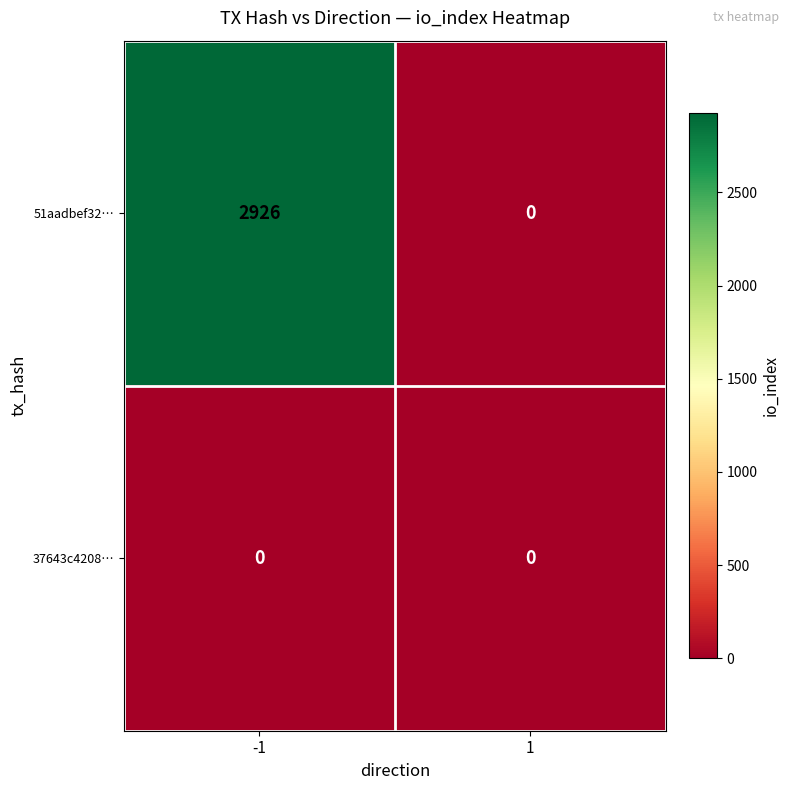

What value does the 51aadbef32… series have at -1?

2926